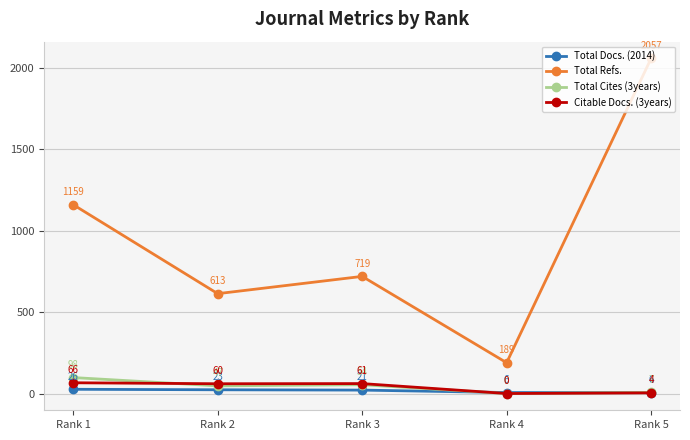

How many categories are shown in the chart?

5